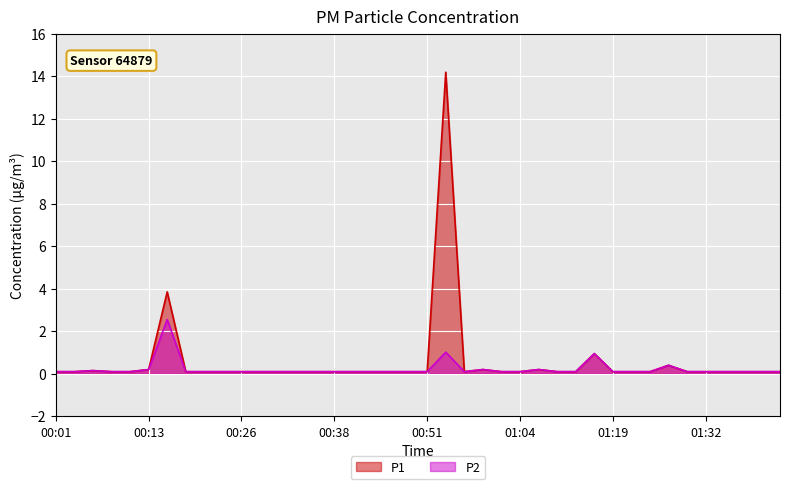

What is the minimum value shown in the chart?

0.1